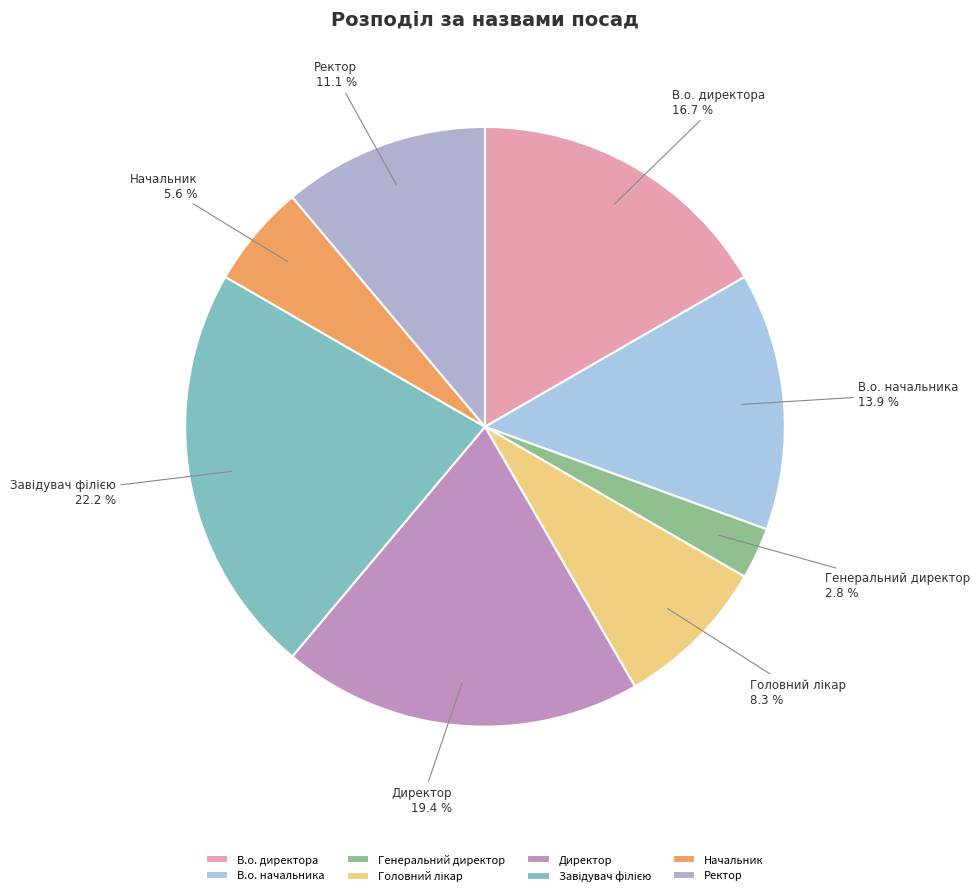

Is Начальник the majority of the pie?

No